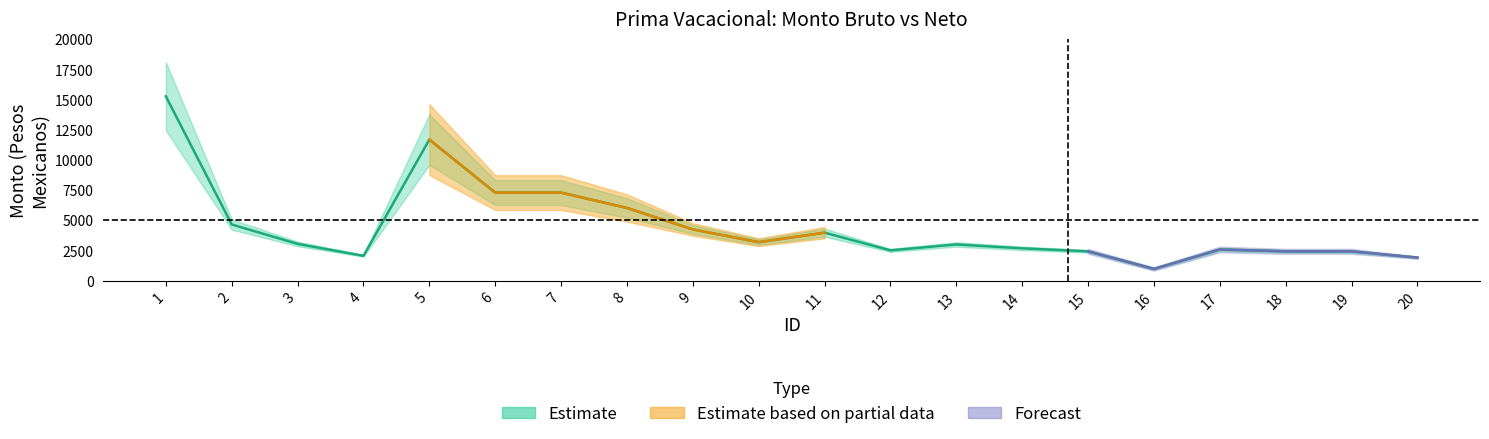

What is the sum of all values?

89471.0